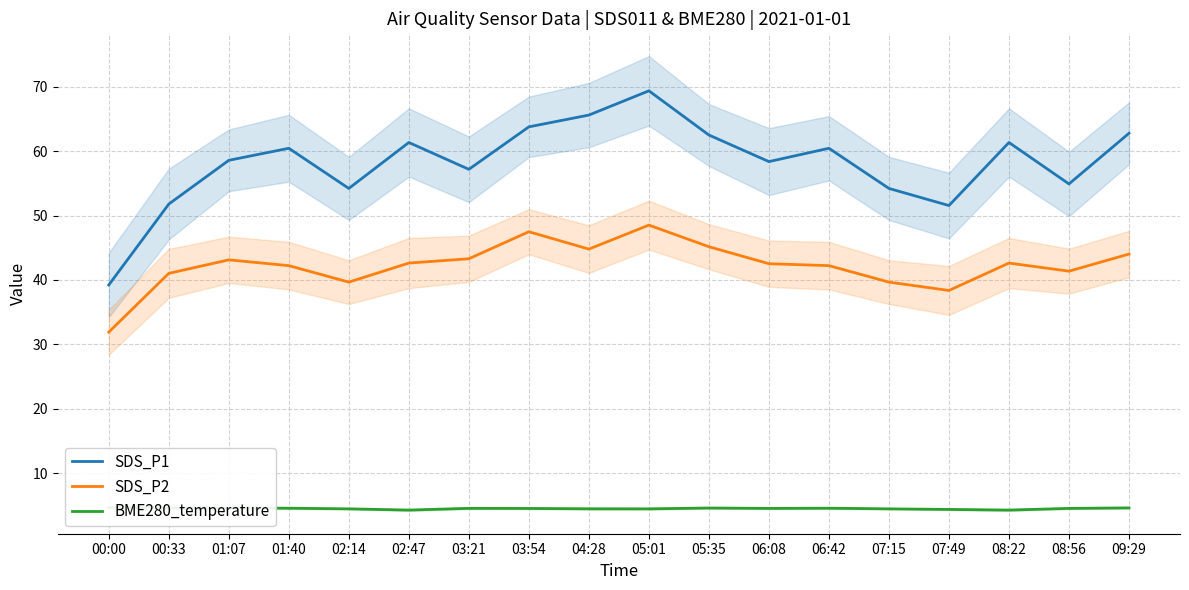

True or false: SDS_P2 and BME280_temperature intersect in this chart.

False